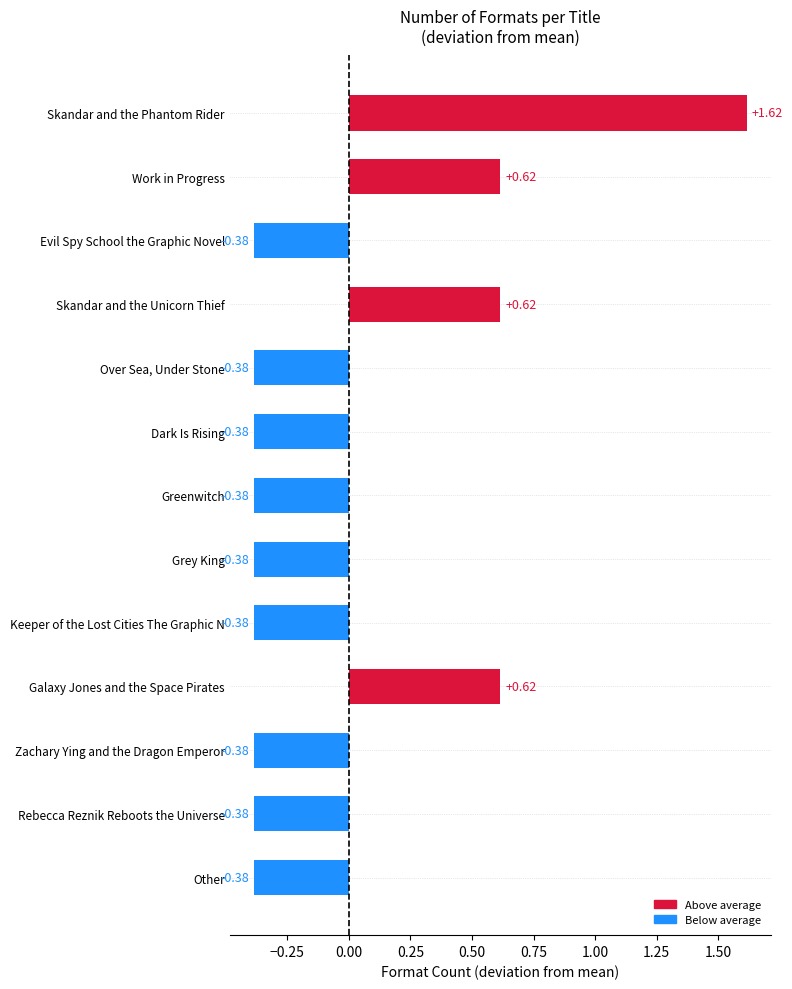

How many data points are less than 0?

9